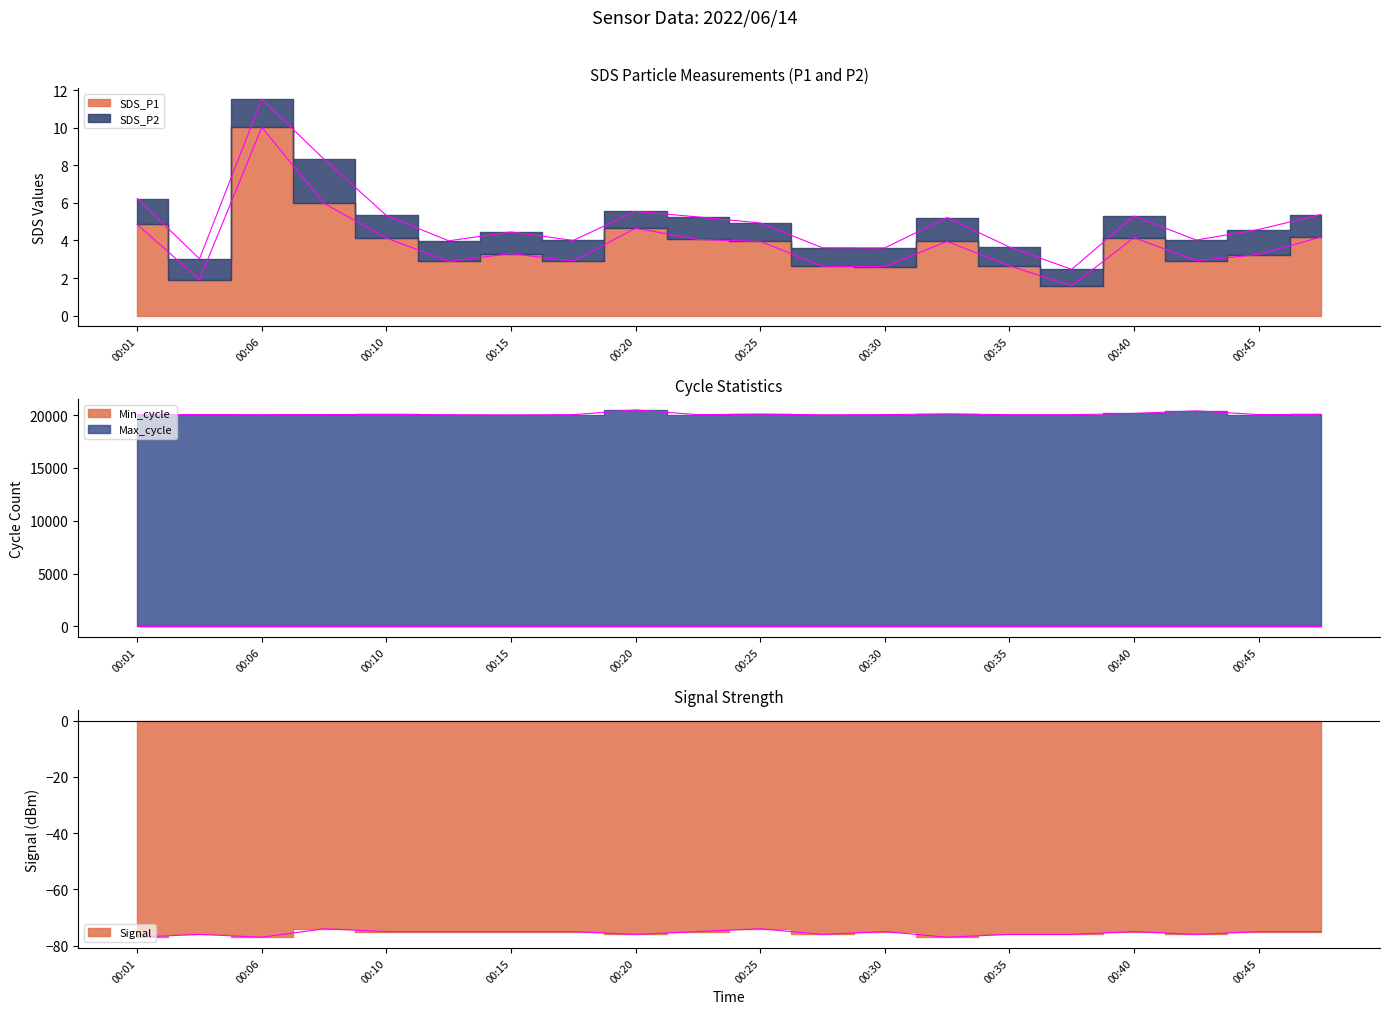

What is the difference between the maximum and minimum values in the SDS_P1 series?

8.4